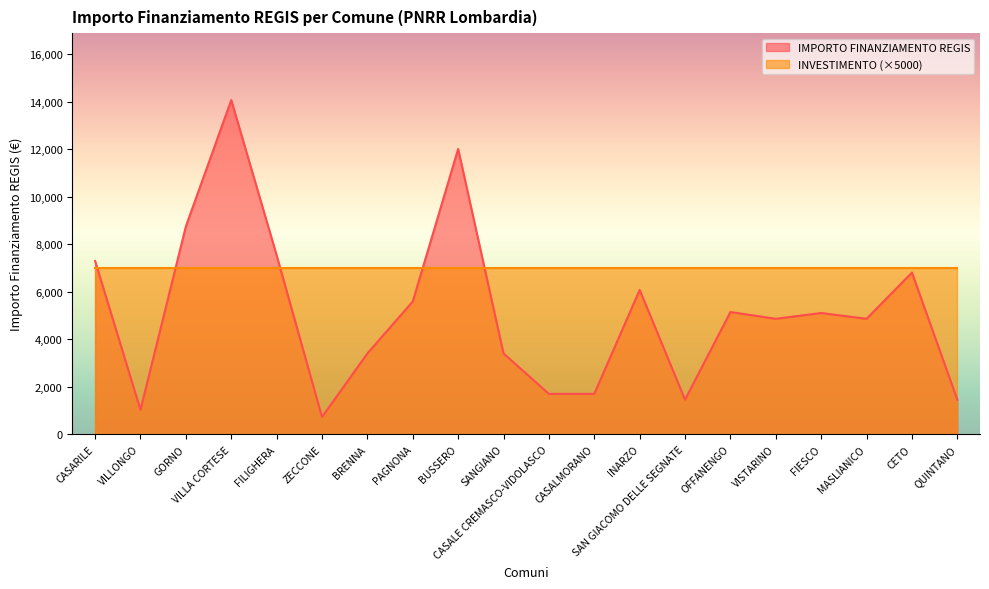

Rank the categories by value from lowest to highest.

ZECCONE, VILLONGO, SAN GIACOMO DELLE SEGNATE, QUINTANO, CASALE CREMASCO-VIDOLASCO, CASALMORANO, BRENNA, SANGIANO, VISTARINO, MASLIANICO, FIESCO, OFFANENGO, PAGNONA, INARZO, CETO, CASARILE, FILIGHERA, GORNO, BUSSERO, VILLA CORTESE